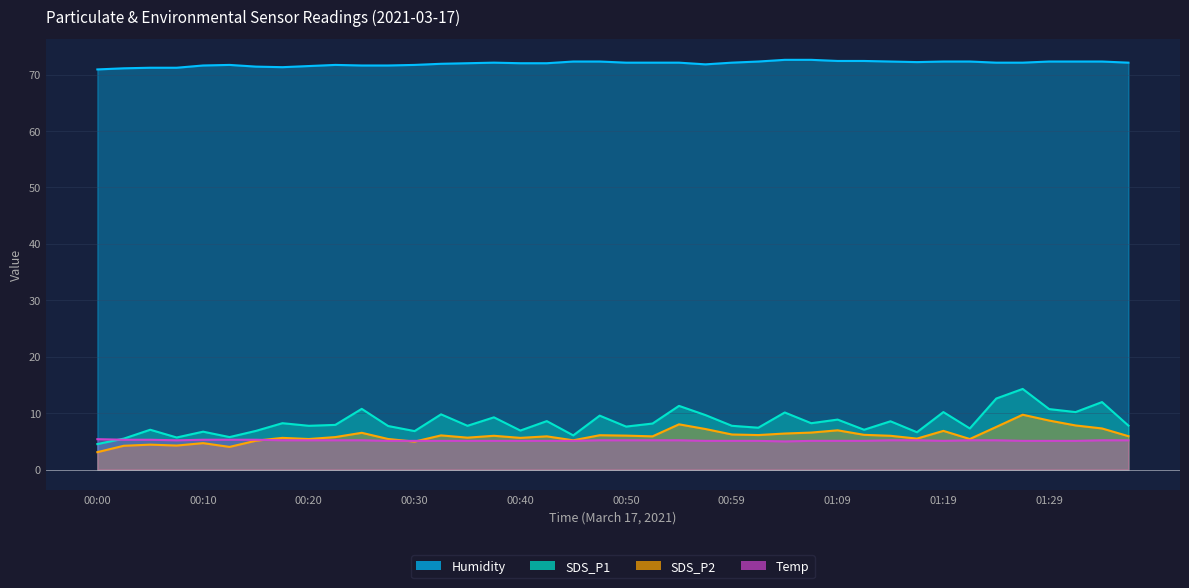

Read the SDS_P2 value at 01:26.

9.7